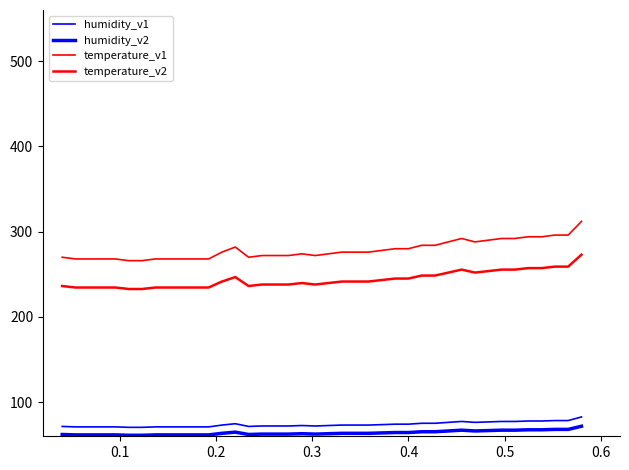

How many categories are shown in the chart?

40